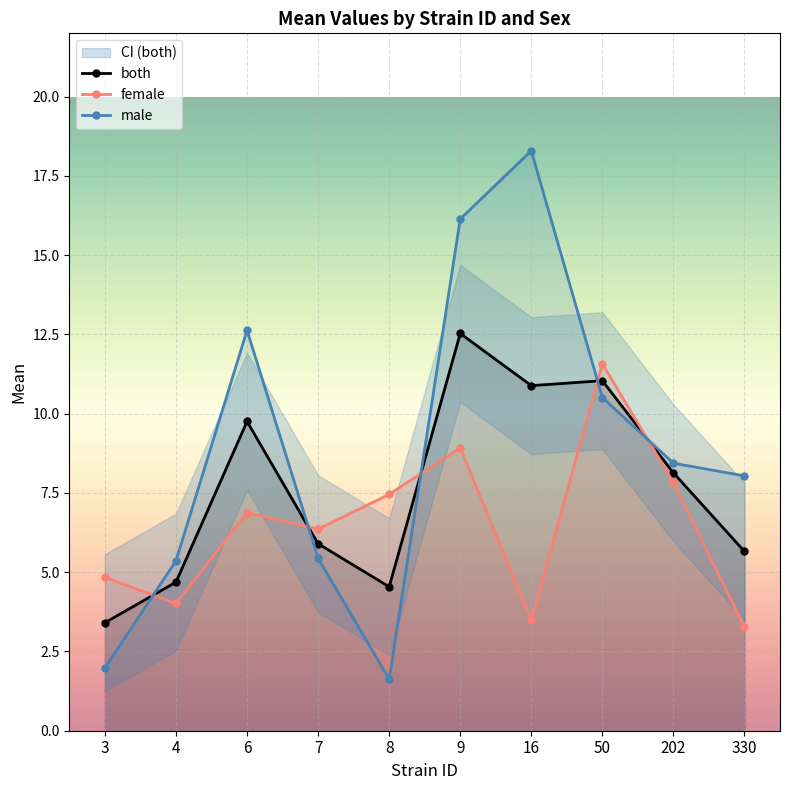

How many interior local peaks does the both series have?

3